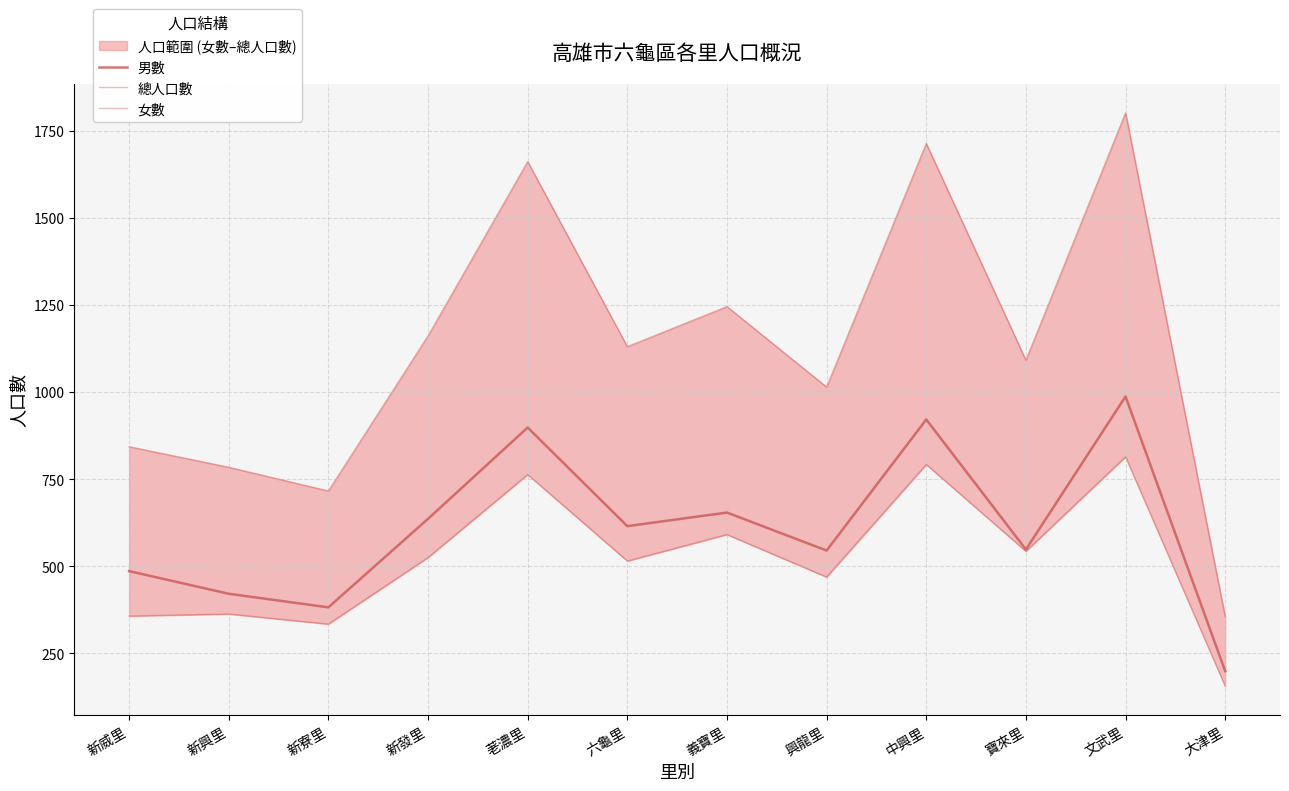

Reading left to right, extract all data points from this chart.

男數: 486	421	382	636	898	615	654	545	921	548	987	199
總人口數: 843	784	716	1161	1661	1130	1245	1014	1713	1091	1801	355
女數: 357	363	334	525	763	515	591	469	792	543	814	156